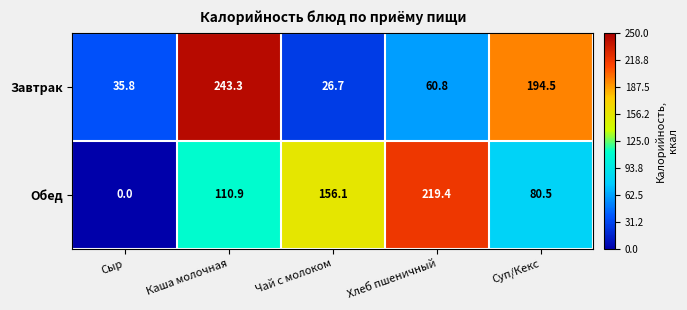

At which category is the sum across all series the highest?

Каша молочная